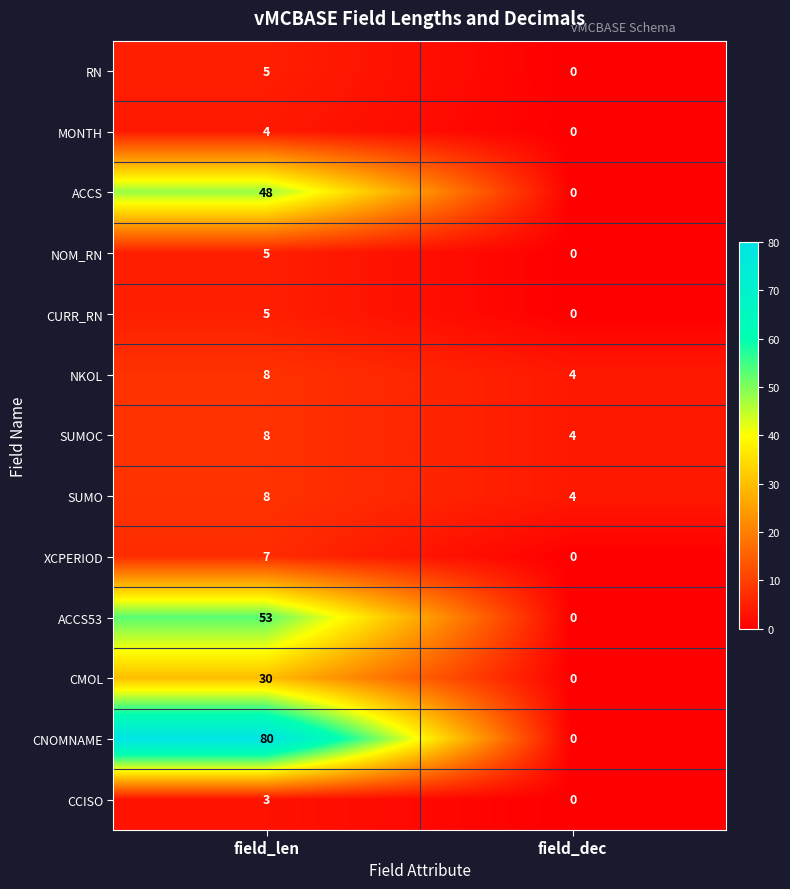

How many data points does each series have?

2